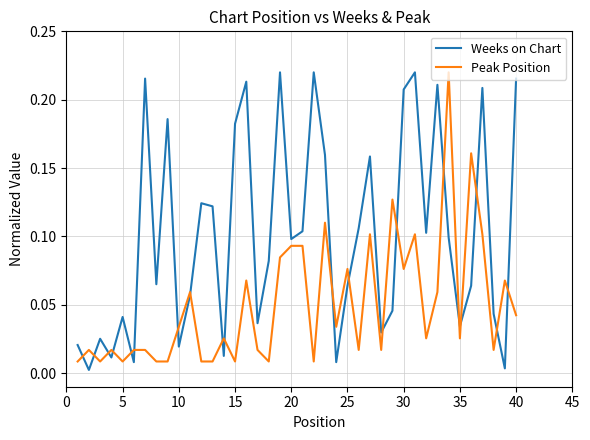

How many series are shown in this chart?

2